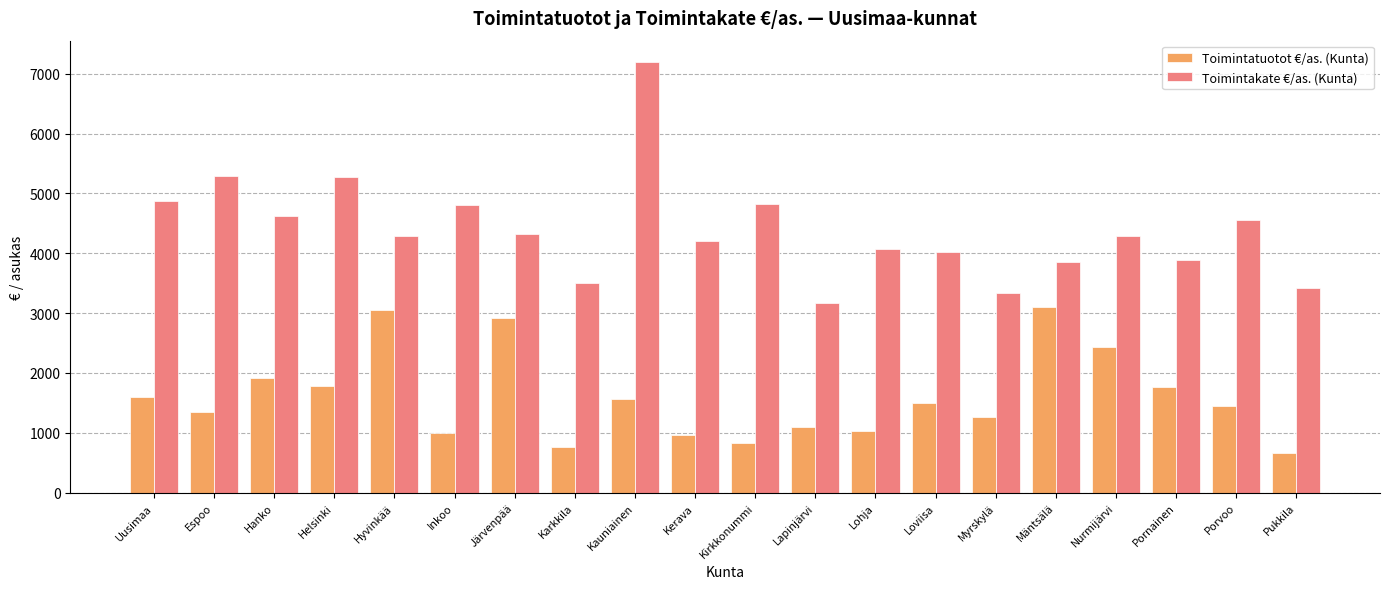

What is the approximate value of Toimintatuotot €/as. (Kunta) at Inkoo?

991.7